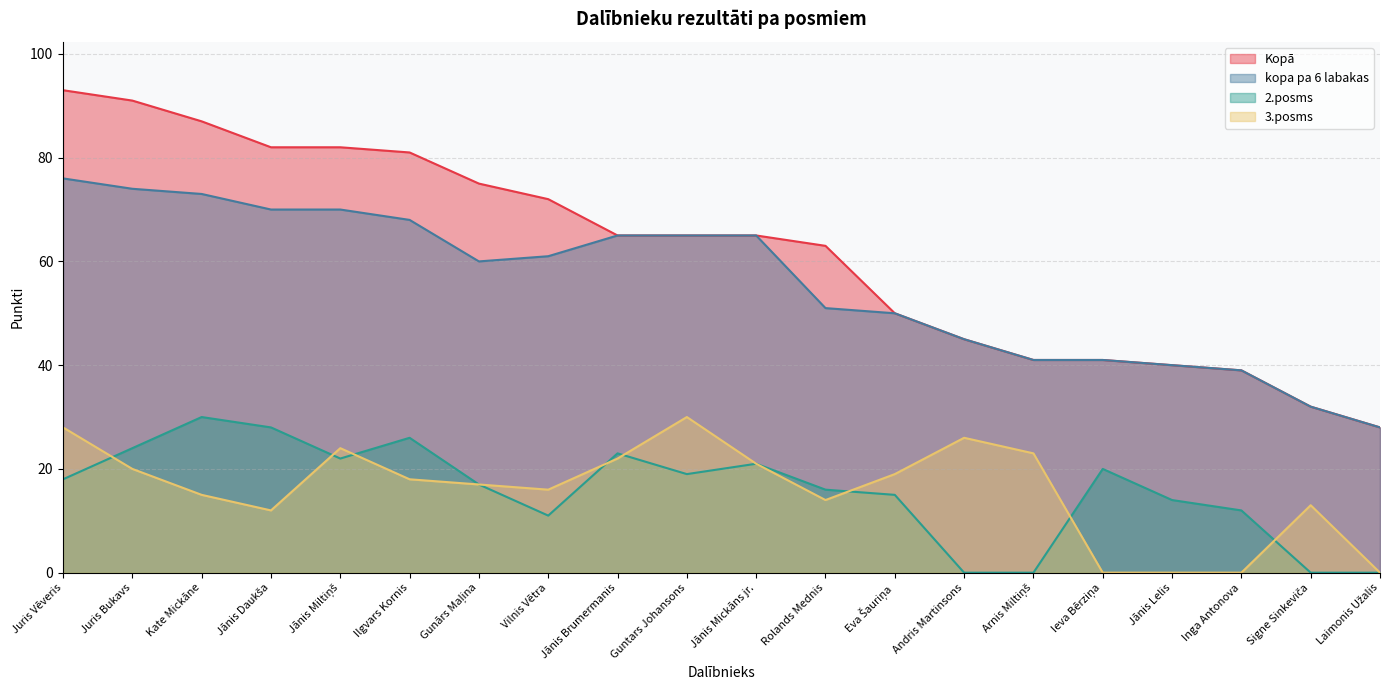

Is the value of Kopā at Jānis Miltiņš greater than the value of kopa pa 6 labakas at Gunārs Maļina?

Yes